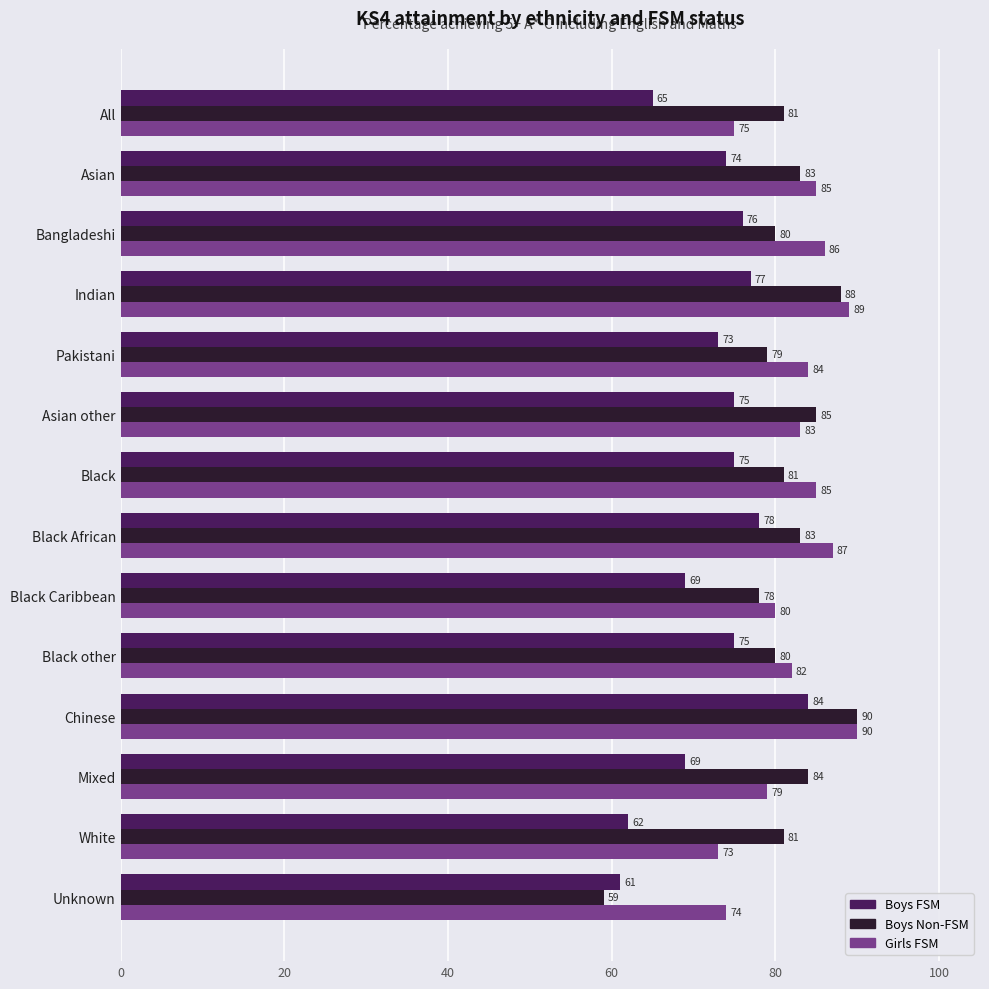

At which label does Girls FSM reach its peak?

Chinese